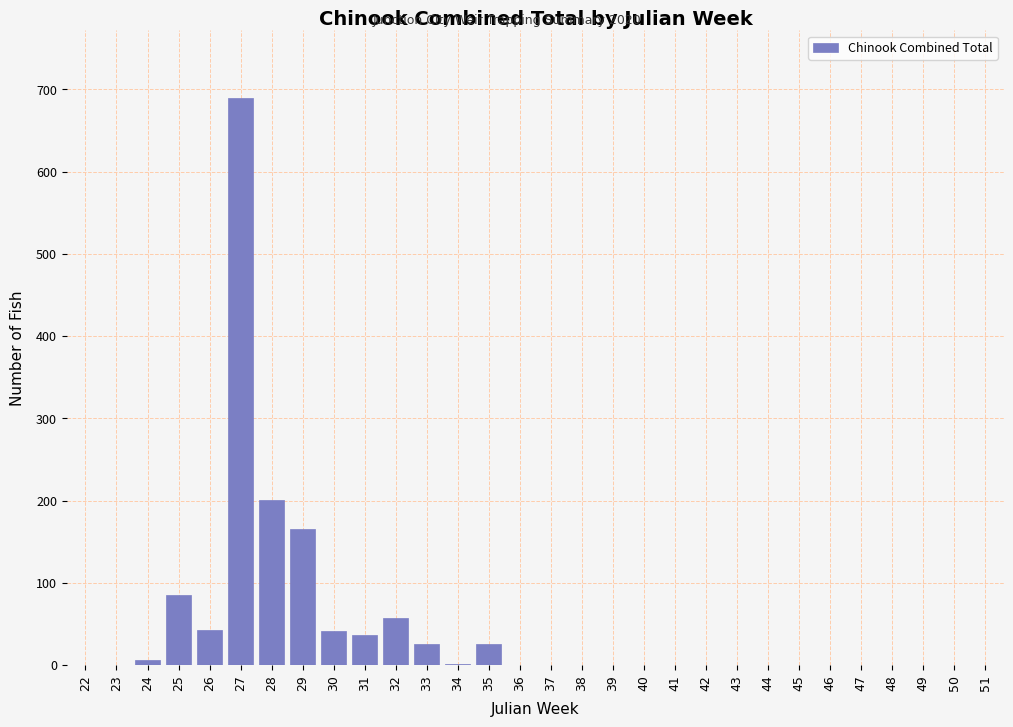

What is the sum of all values?

1377